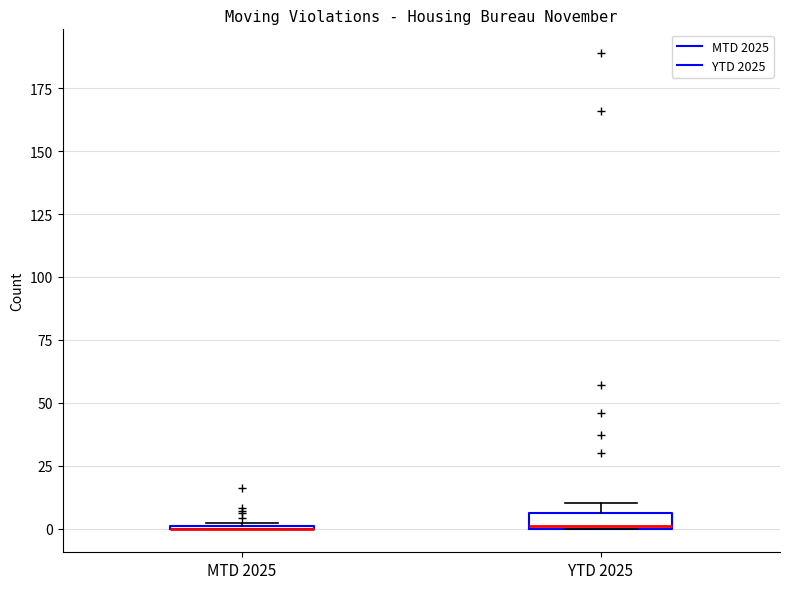

Where is the upper edge of the box for YTD 2025 on the y-axis? The values are not printed on the chart, so give them approximately, as read against the axis.

5